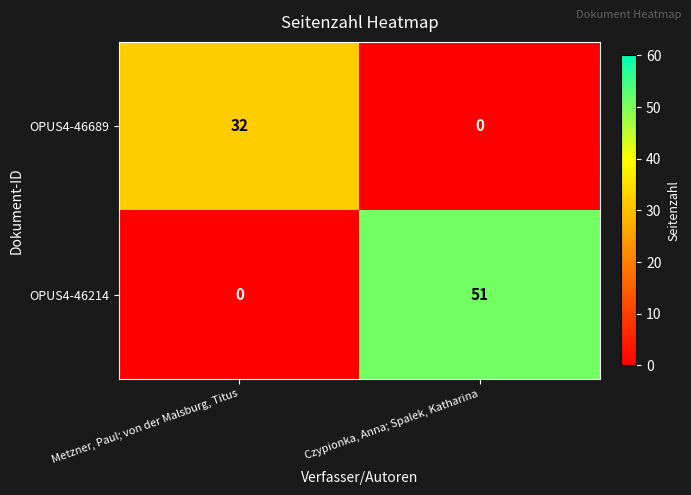

Reading right to left, extract all data points from this chart.

OPUS4-46689: Czypionka, Anna; Spalek, Katharina=0	Metzner, Paul; von der Malsburg, Titus=32
OPUS4-46214: Czypionka, Anna; Spalek, Katharina=51	Metzner, Paul; von der Malsburg, Titus=0